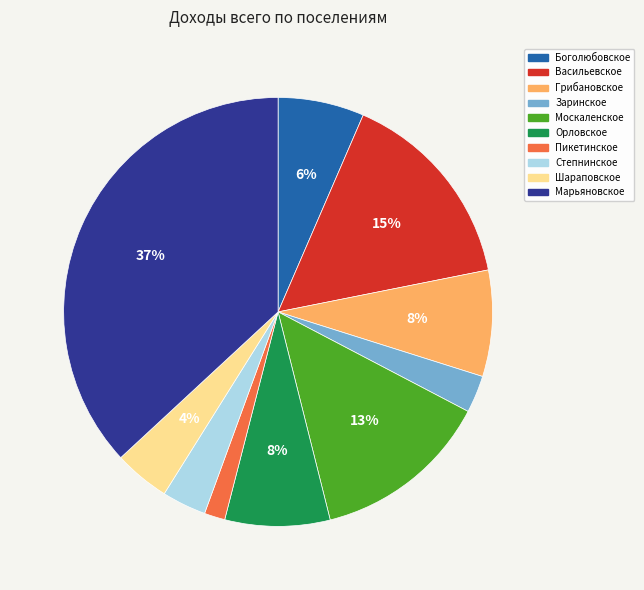

True or false: Заринское accounts for 13% of the total.

False